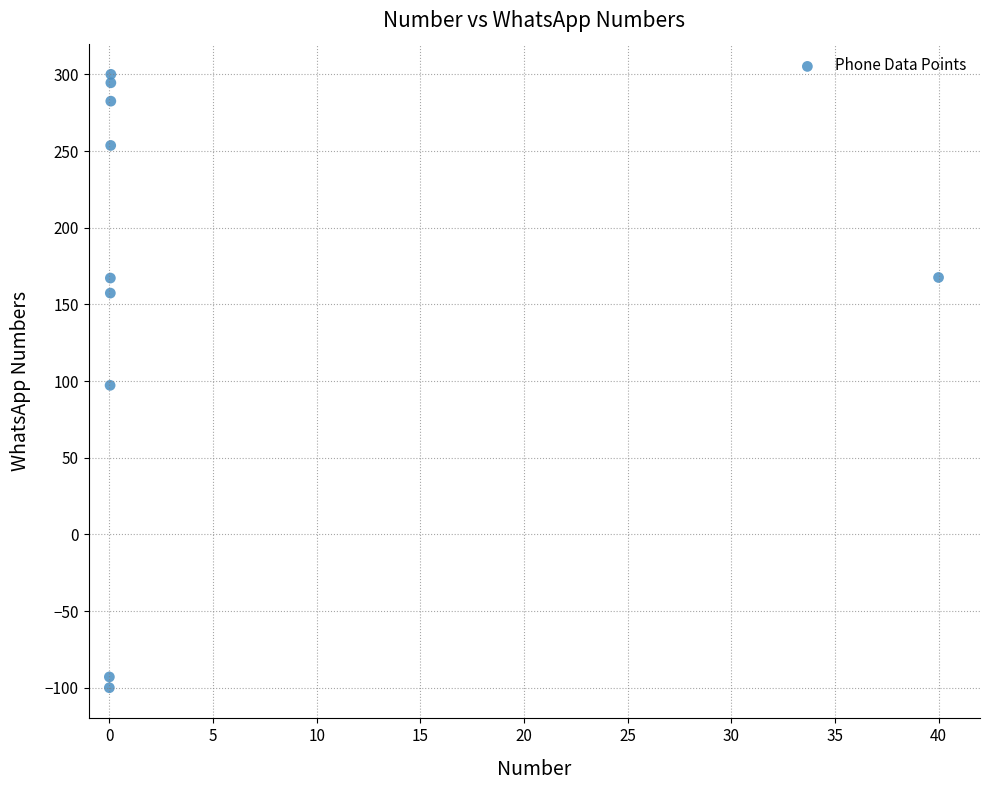

What is the average Y value?

152.7